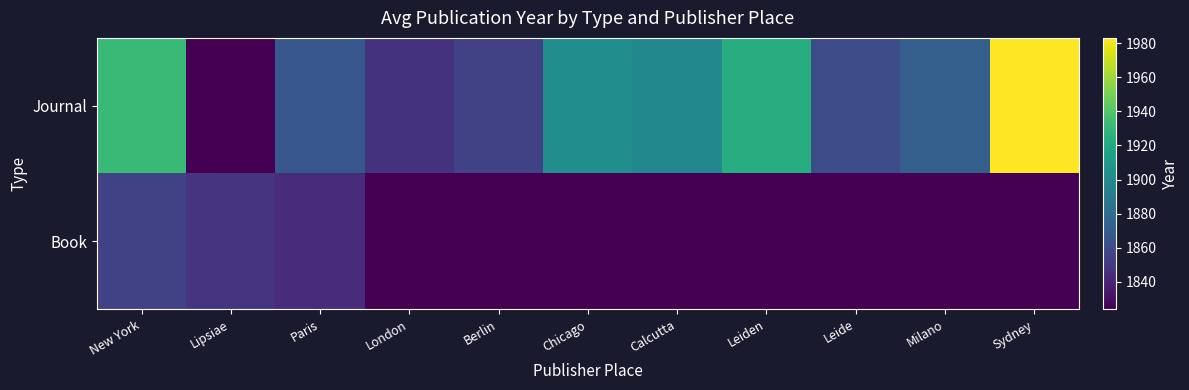

Reading left to right, transcribe all the data shown in this chart.

Book: New York=1855	Lipsiae=1848	Paris=1844	London=1824	Berlin=1824	Chicago=1824	Calcutta=1824	Leiden=1824	Leide=1824	Milano=1824	Sydney=1824
Journal: New York=1932	Lipsiae=1824	Paris=1867	London=1847	Berlin=1855	Chicago=1902	Calcutta=1898	Leiden=1923	Leide=1861	Milano=1872	Sydney=1983